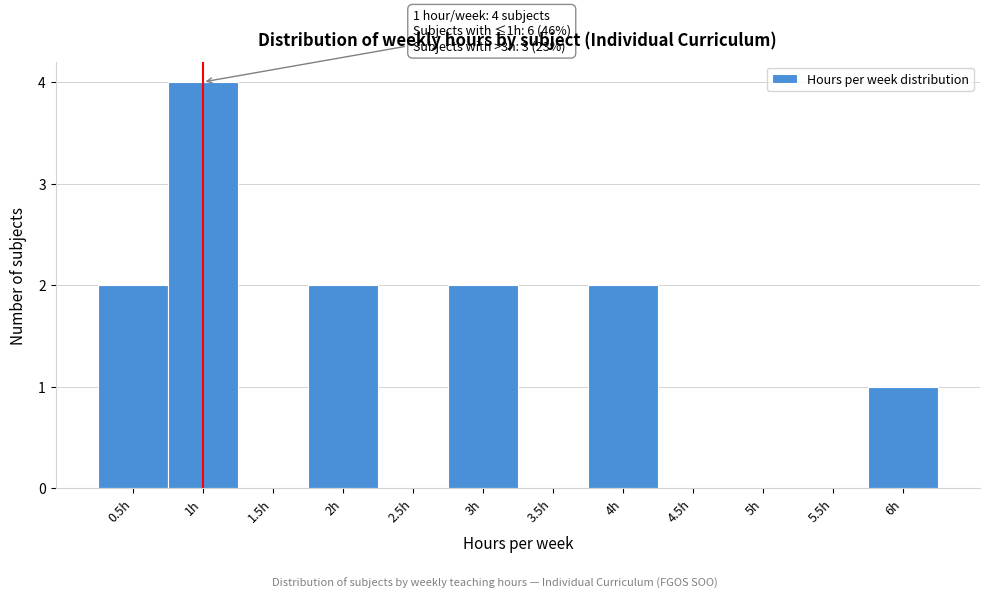

Over which range of the x-axis is the bar tallest?

0.75 to 1.25